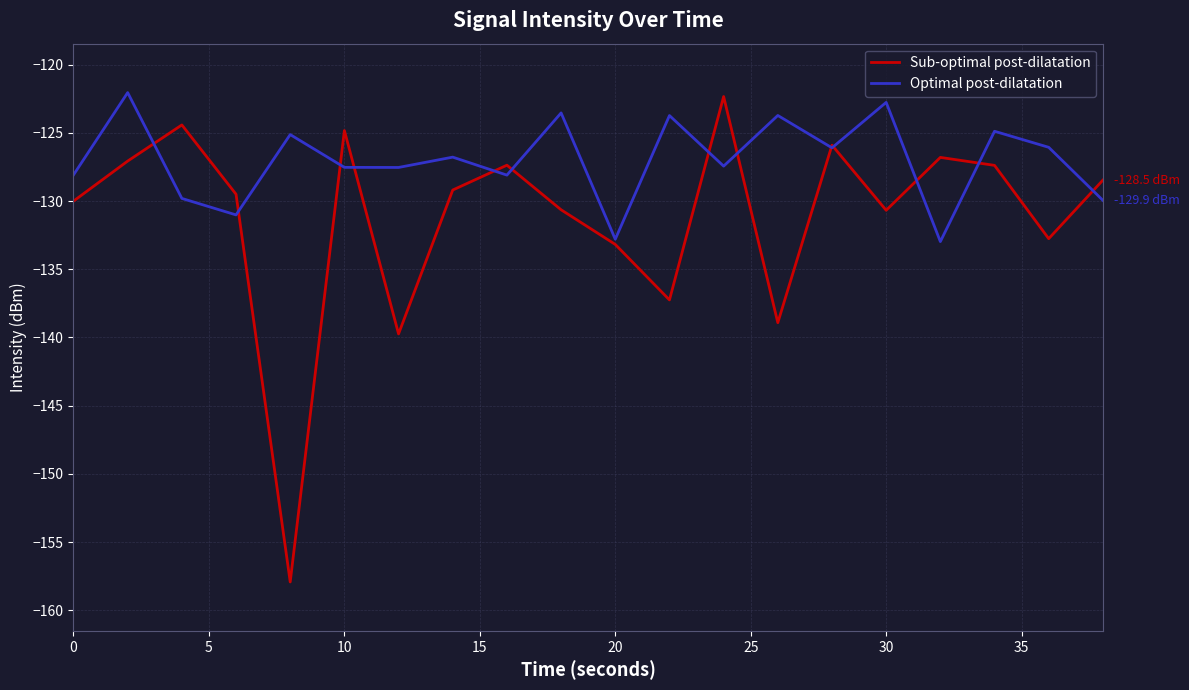

List the series in order of their overall mean, lowest first.

Sub-optimal post-dilatation, Optimal post-dilatation